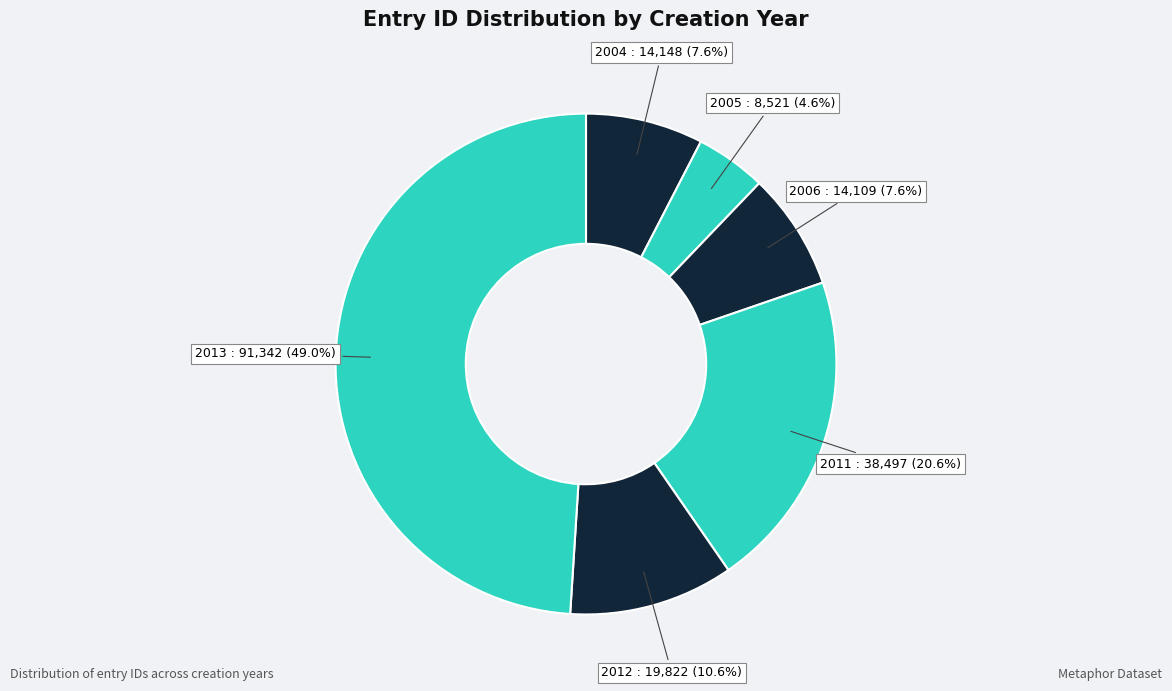

What percentage do 2013 and 2004 together represent?

56.6%